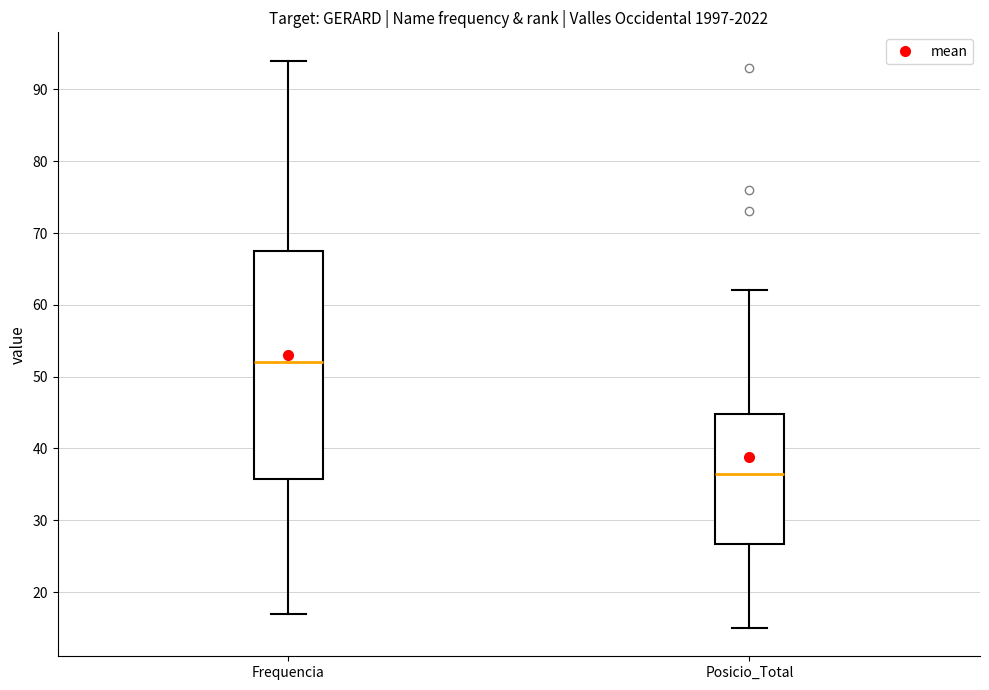

Reading left to right, read every box against the y-axis: the position of its median line, the range the box covers, and the ends of its whiskers. The values are not printed on the chart, so give them approximately, as read against the axis.

Frequencia: median 52, box 36 to 68, whiskers 17 to 94
Posicio_Total: median 37, box 27 to 45, whiskers 15 to 62